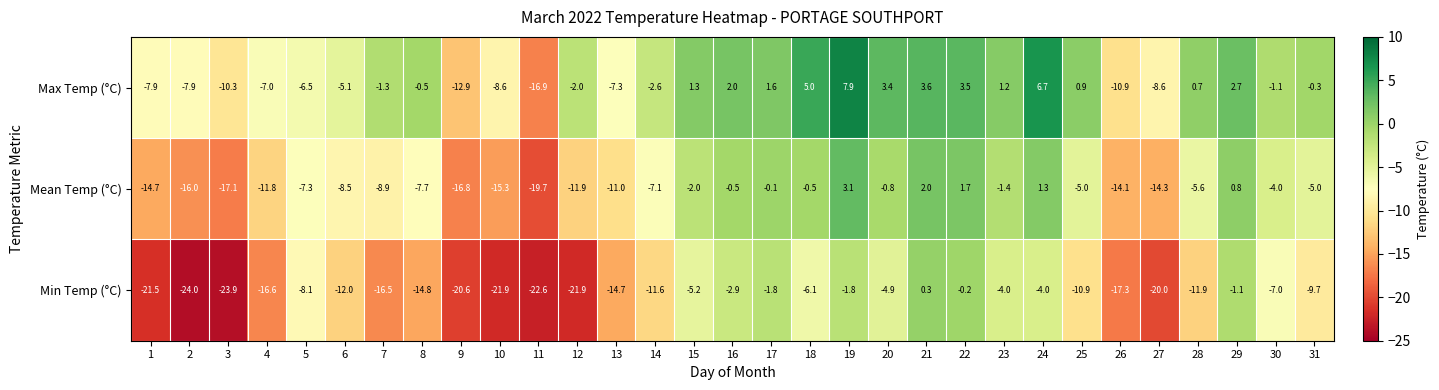

The Mean Temp (°C) series shows -11.0 at 9. True or false?

False